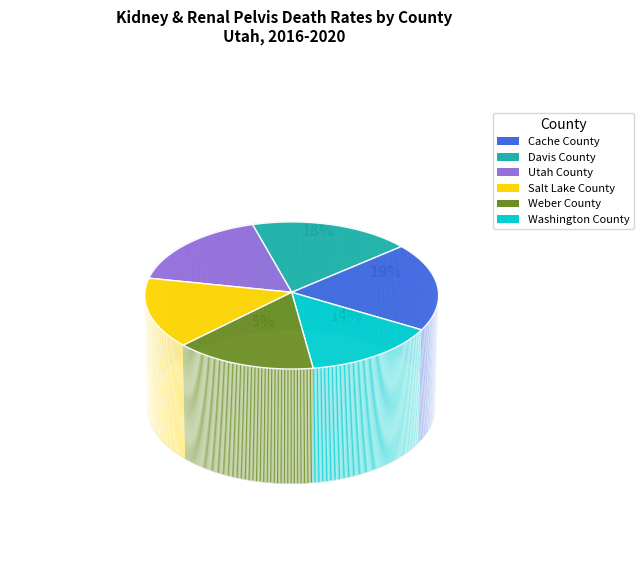

To the nearest percent, what is the average slice percentage?

17%